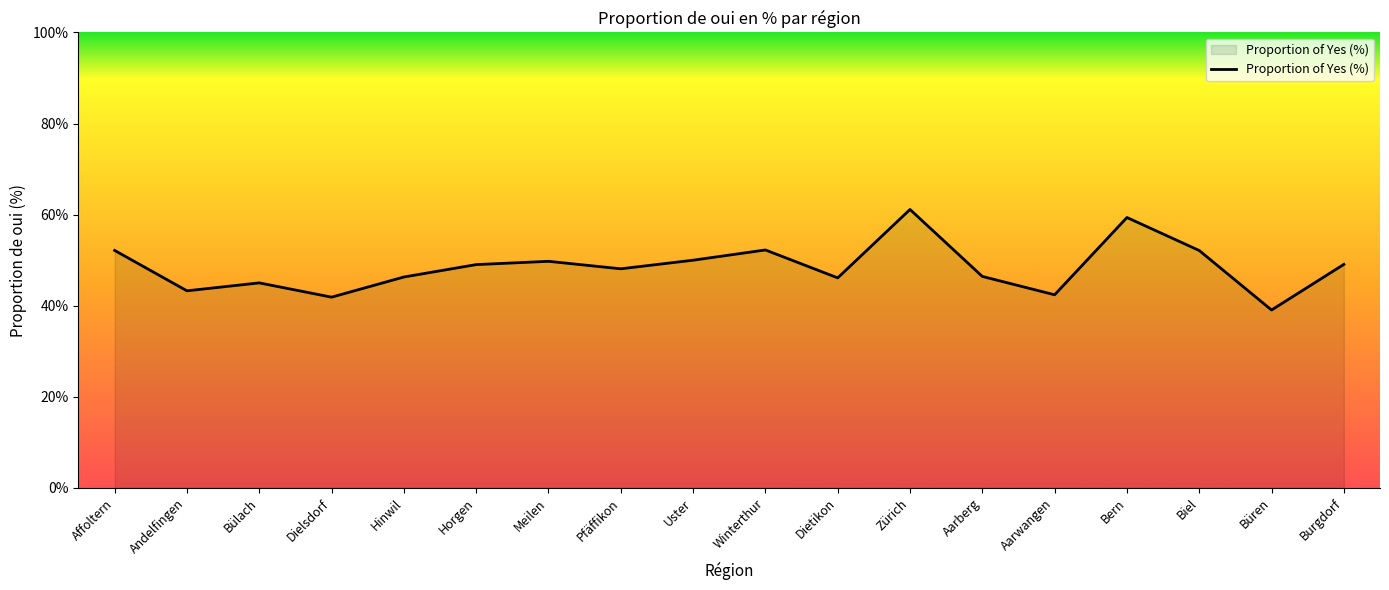

At which category does the chart reach its minimum across all series?

Büren